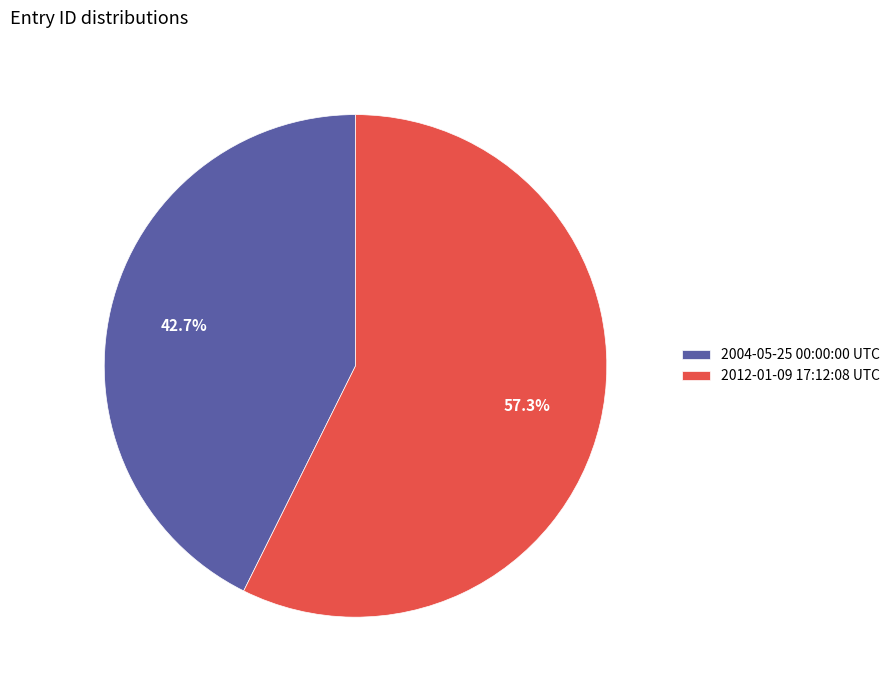

Which slice is the smallest?

2004-05-25 00:00:00 UTC